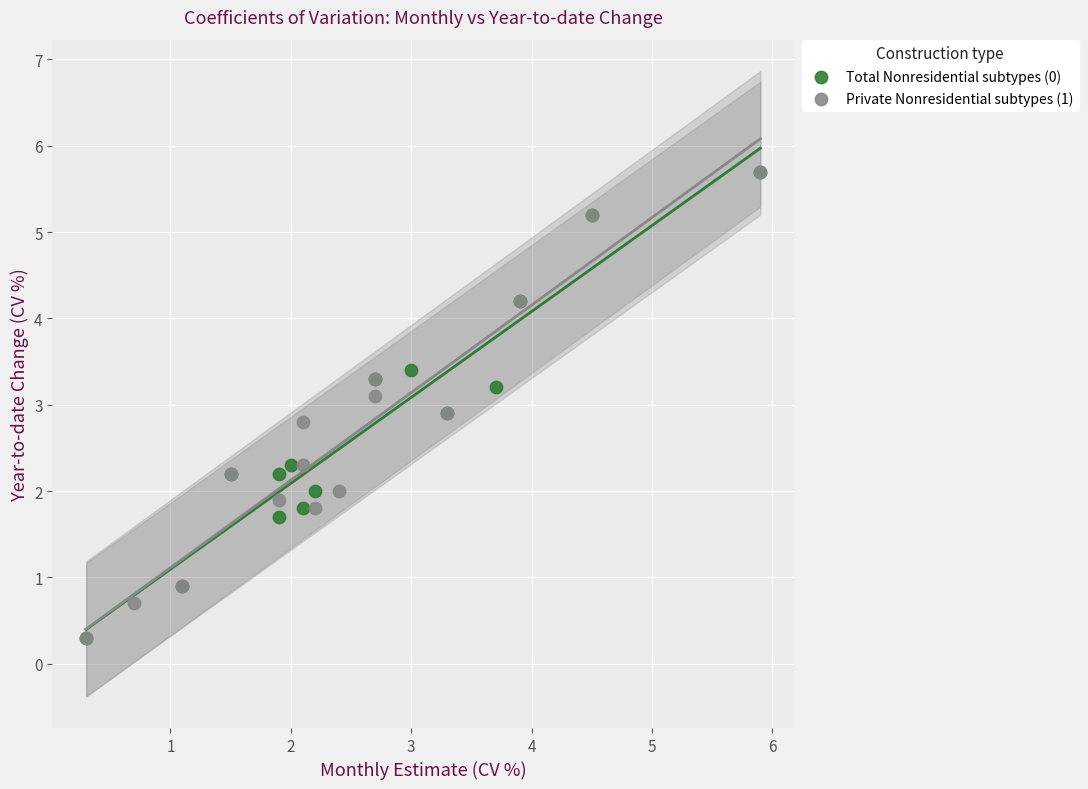

What are all the series names shown in the legend?

Total Nonresidential subtypes (0), Private Nonresidential subtypes (1)